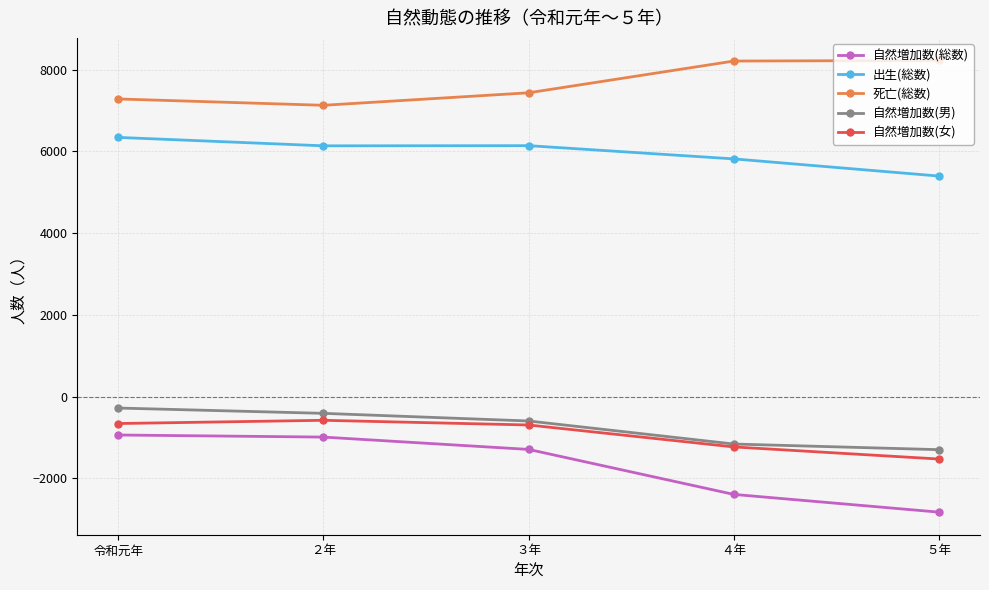

What is the difference between the highest and lowest values at ２年?

8121